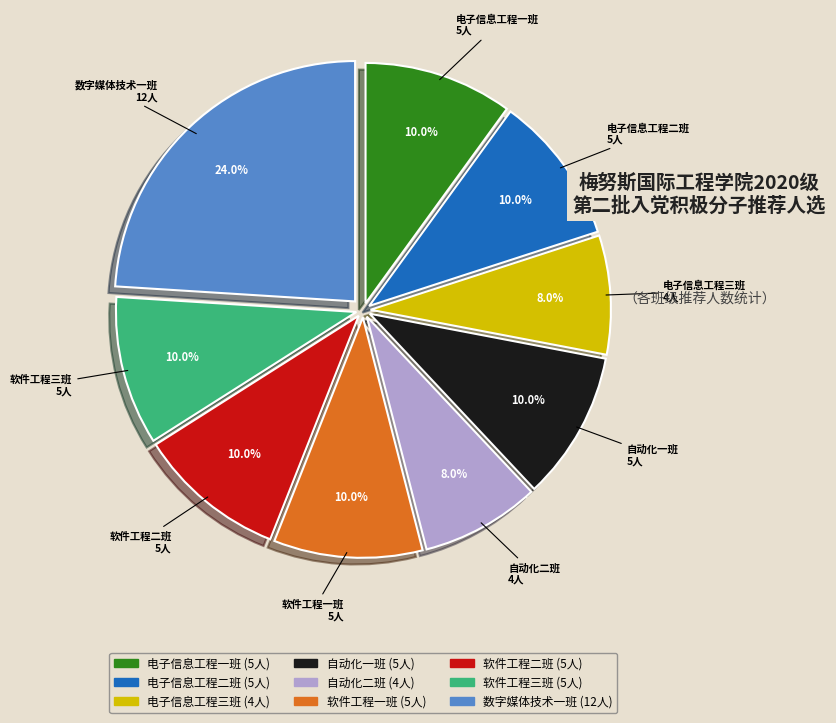

How many slices are in this pie chart?

9